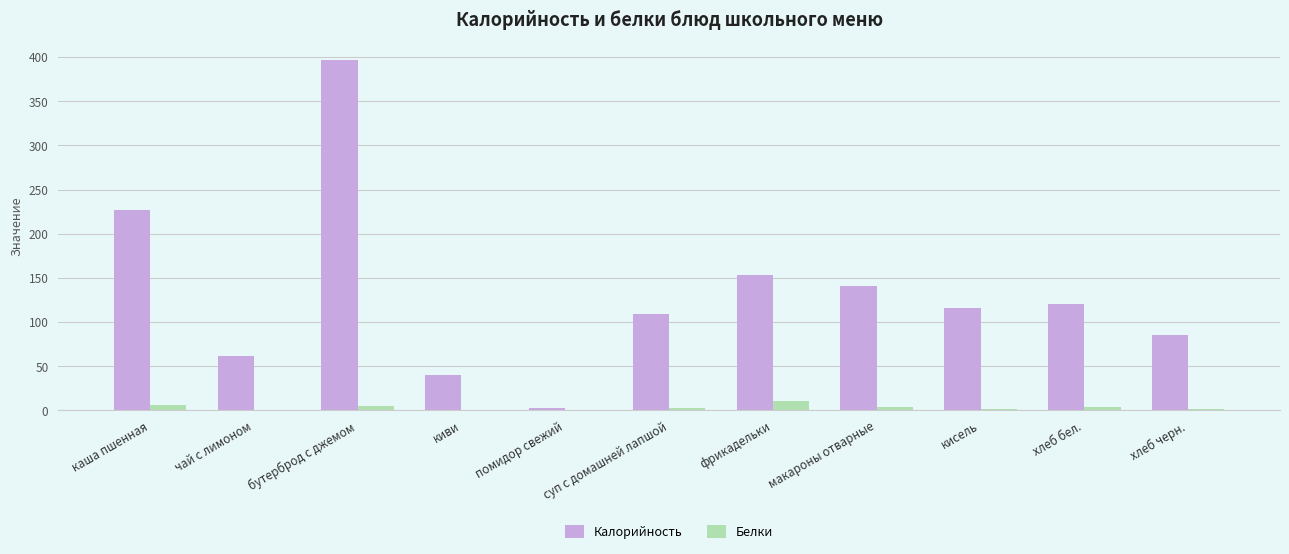

Where does the Калорийность series first go above 116?

каша пшенная